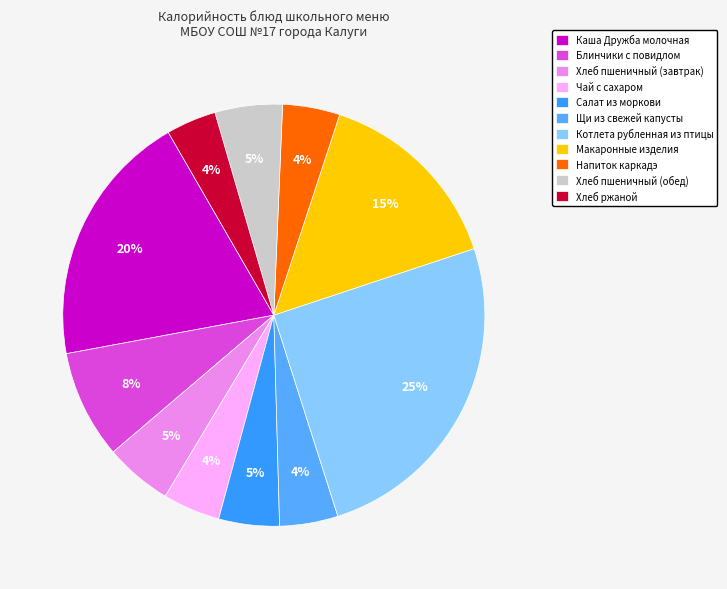

Which slice is the largest?

Котлета рубленная из птицы